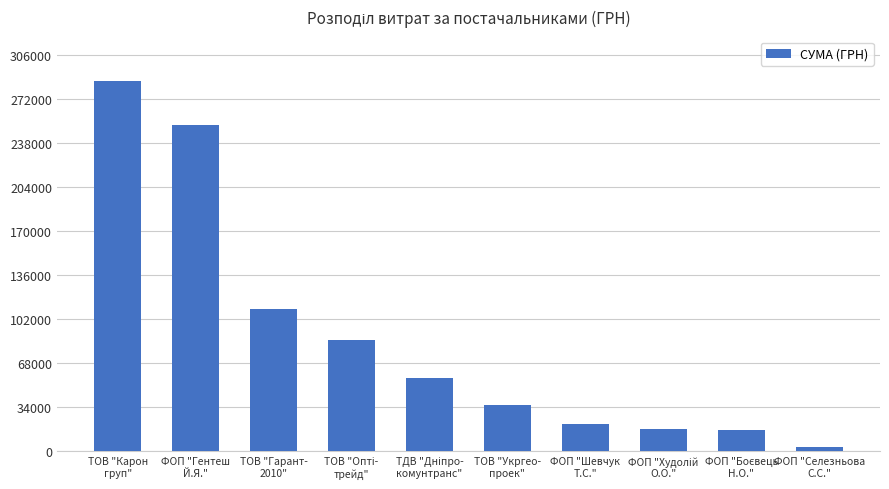

Which category has the highest value across all series?

ТОВ "Карон
груп"